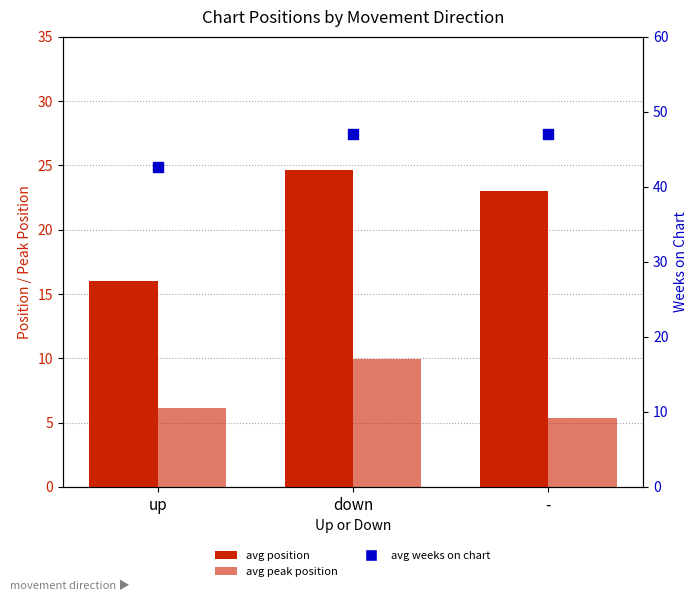

At how many categories does at least one series exceed 9?

3